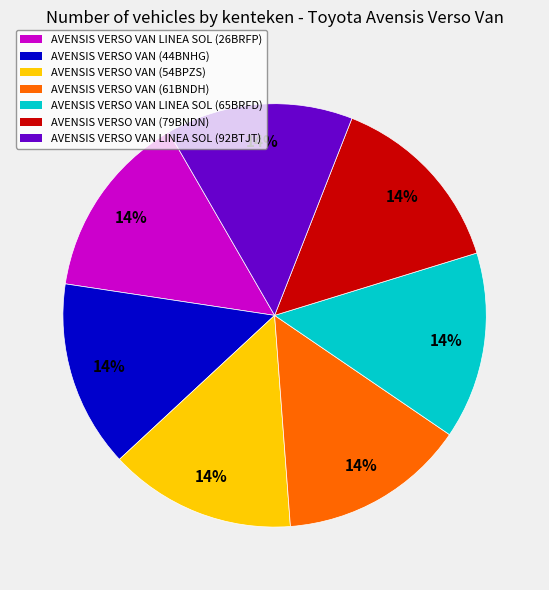

To the nearest percent, what is the average slice percentage?

14%